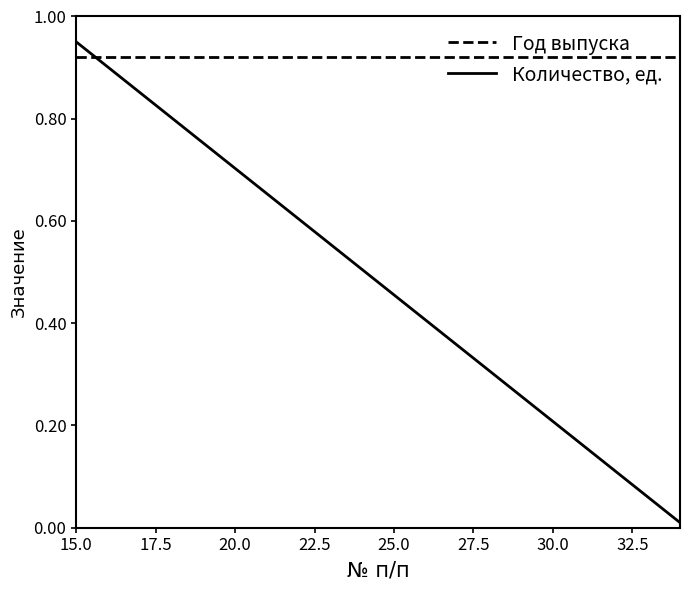

How many lines are shown in the chart?

2